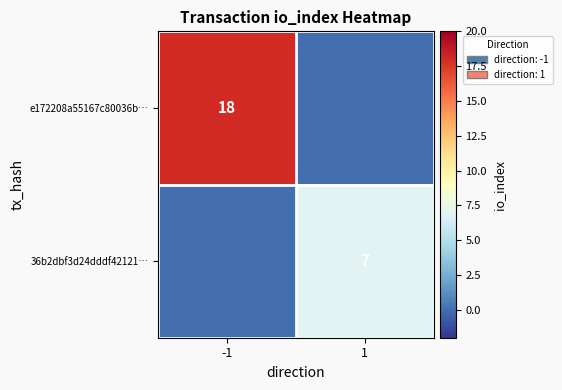

Is the value of e172208a55167c80036b… at -1 greater than the value of 36b2dbf3d24dddf42121… at 1?

Yes